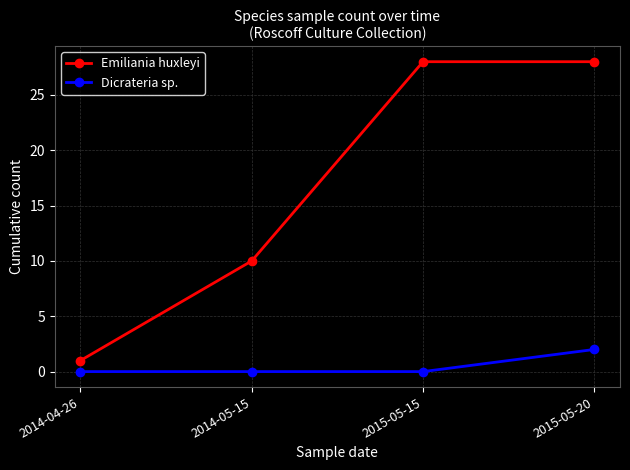

What are all the series names shown in the legend?

Emiliania huxleyi, Dicrateria sp.